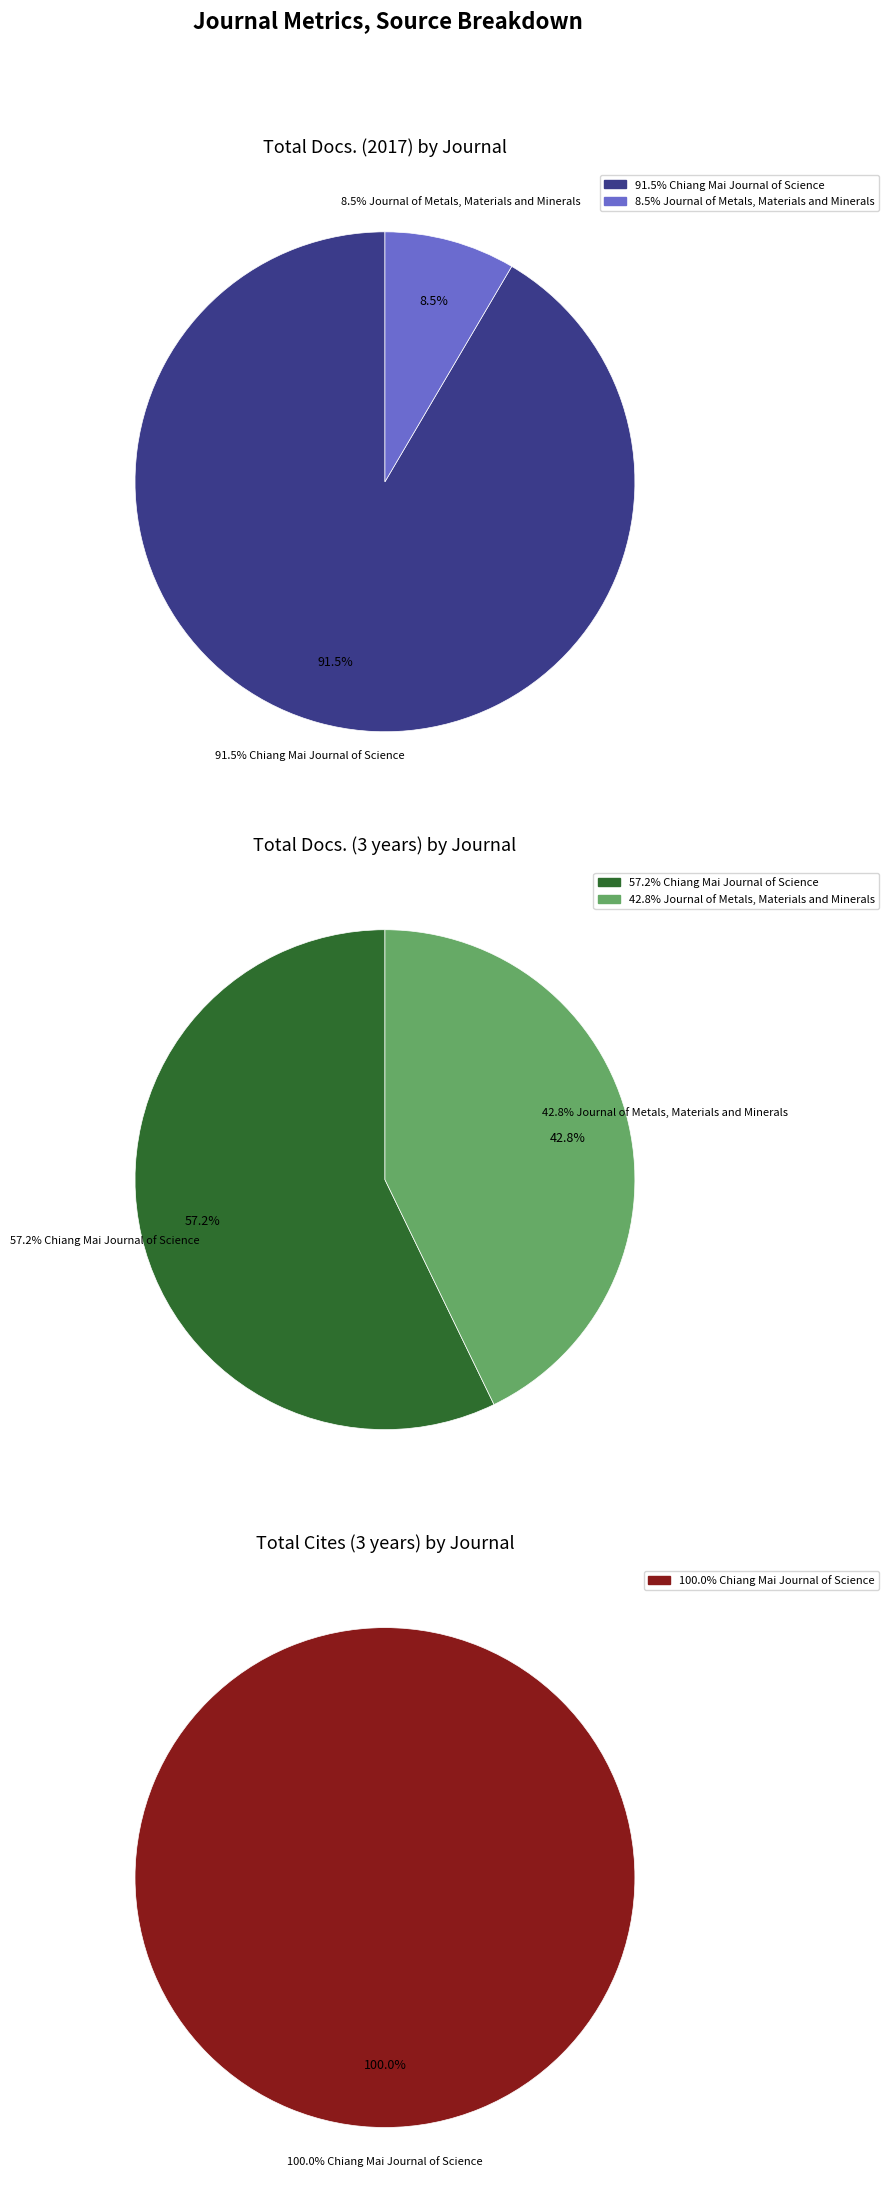

Is the sum of Journal of Metals, Materials and Minerals and Chiang Mai Journal of Science greater than half?

Yes